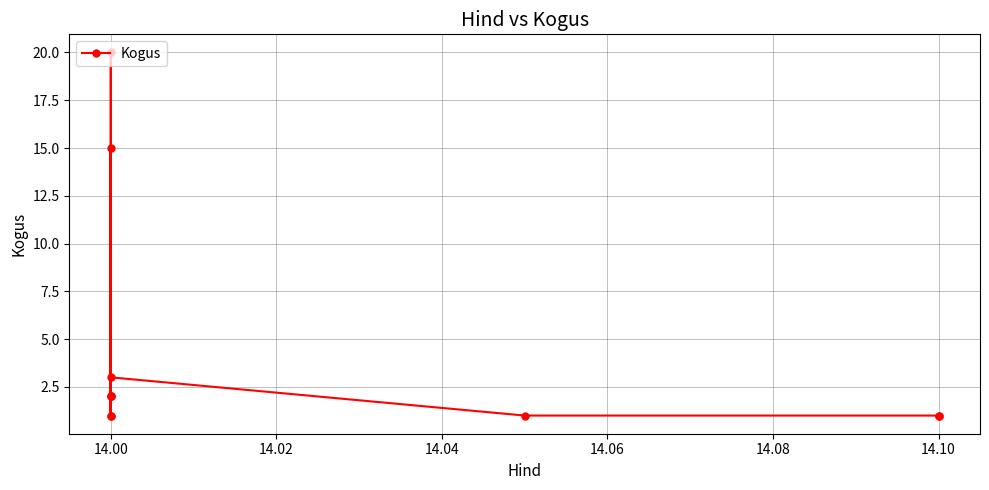

How many distinct data groups are displayed?

1